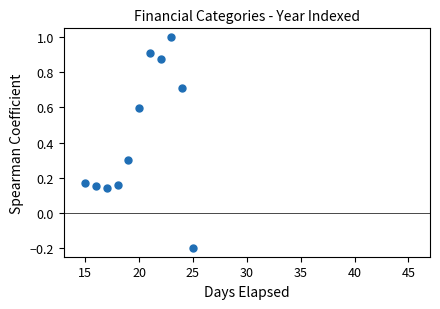

What is the range of Y values (max minus min)?

1.2